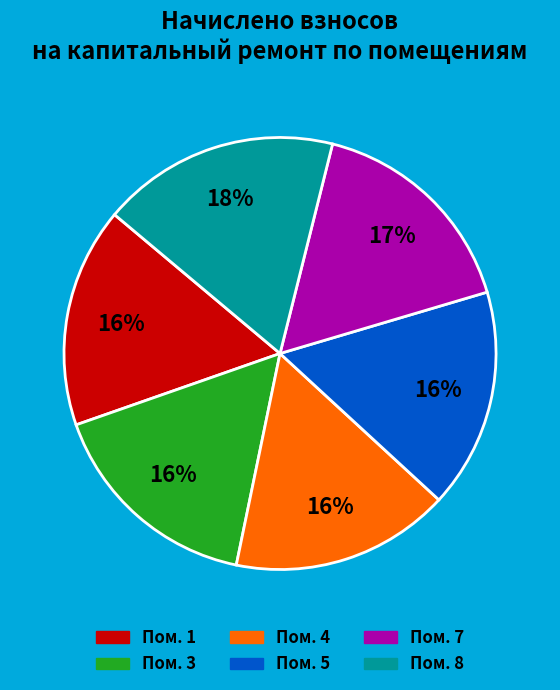

Is there a majority slice in this chart?

No